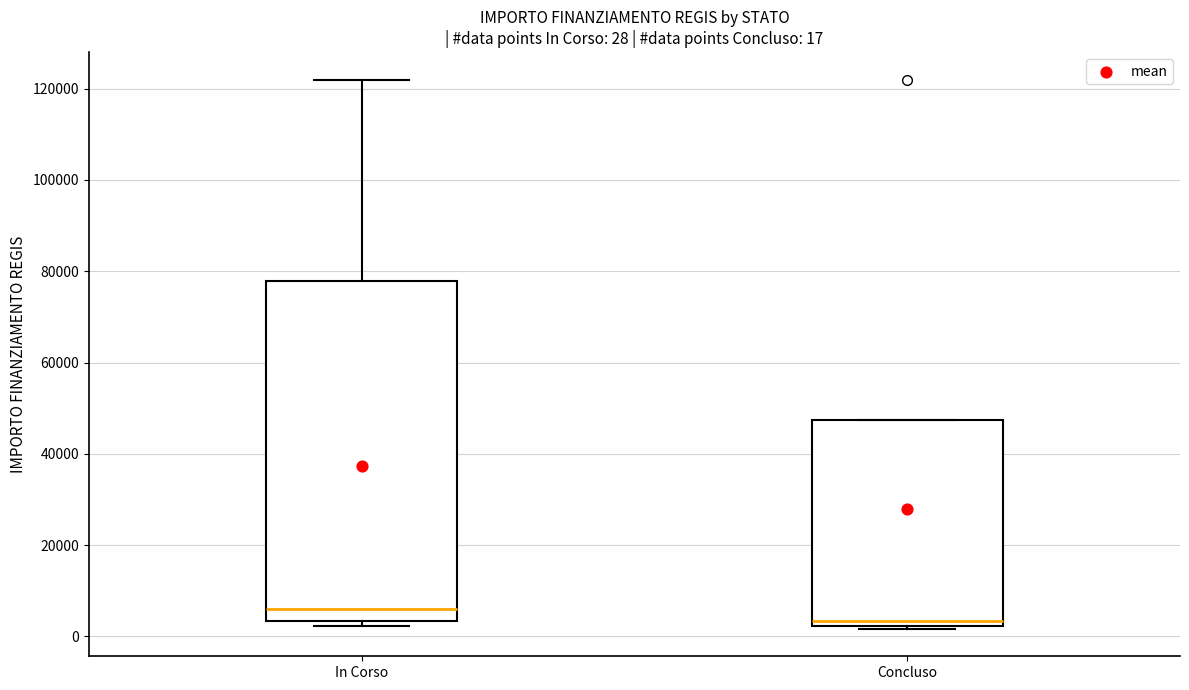

Which box's median line is the lowest?

Concluso